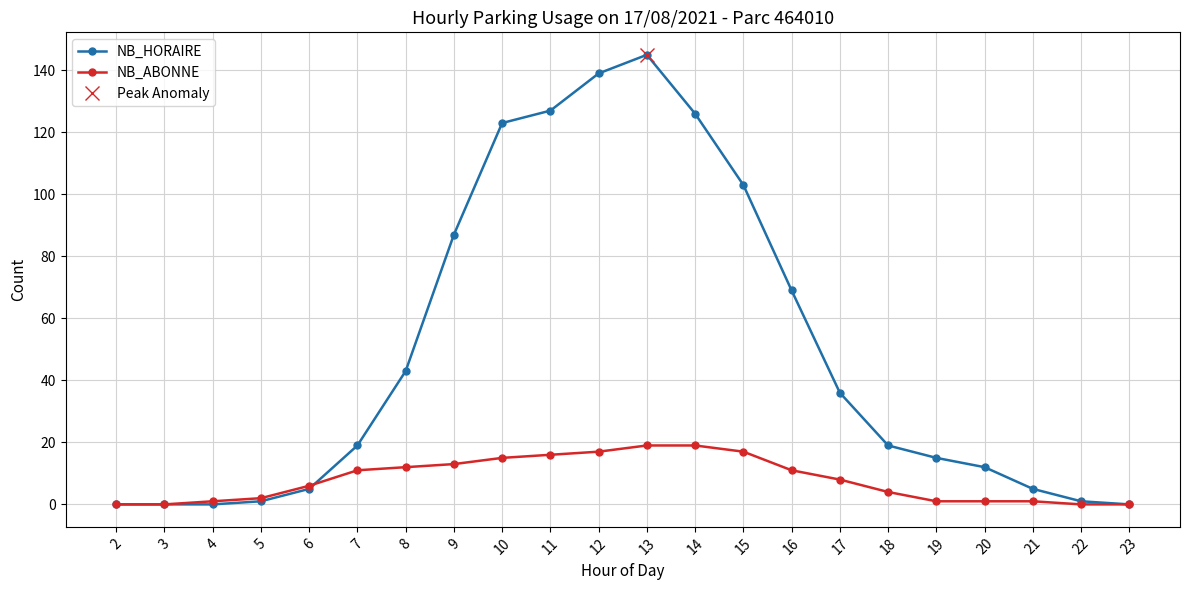

How many values in NB_HORAIRE are above zero?

18